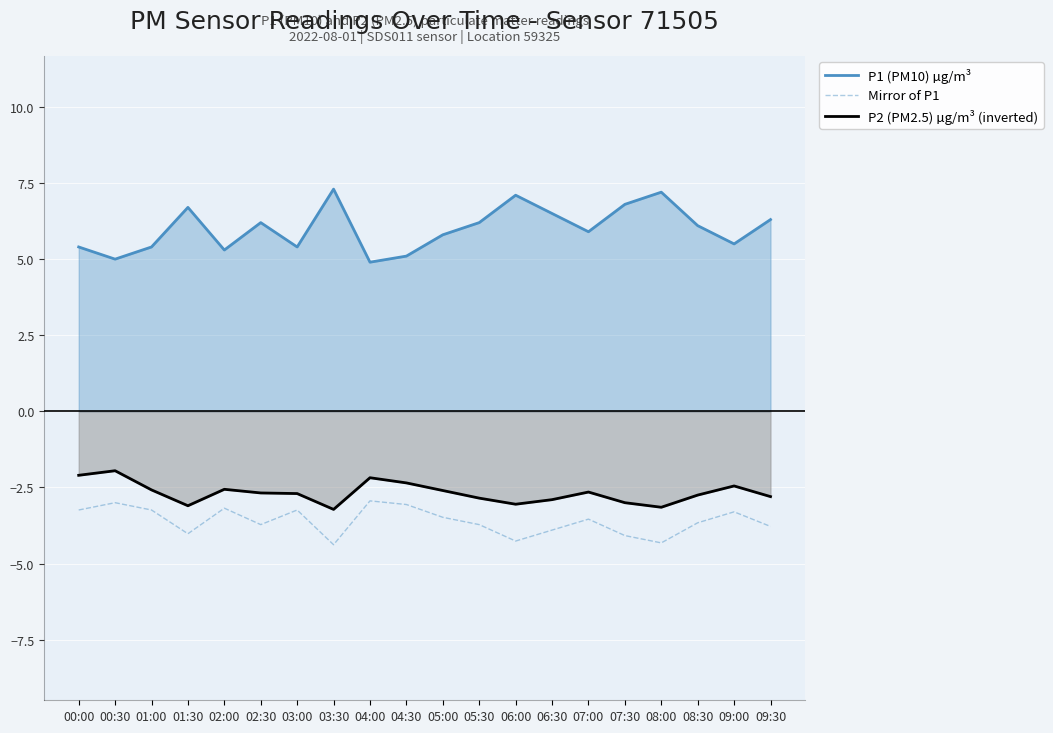

True or false: P1 (PM10) µg/m³ and Mirror of P1 cross at least once.

False